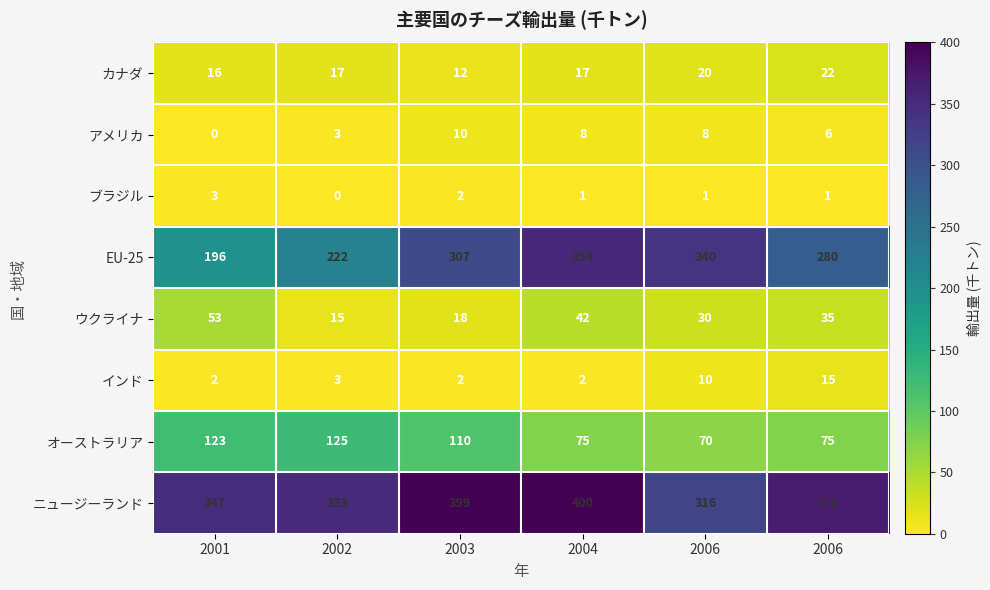

How many series are shown in this chart?

8